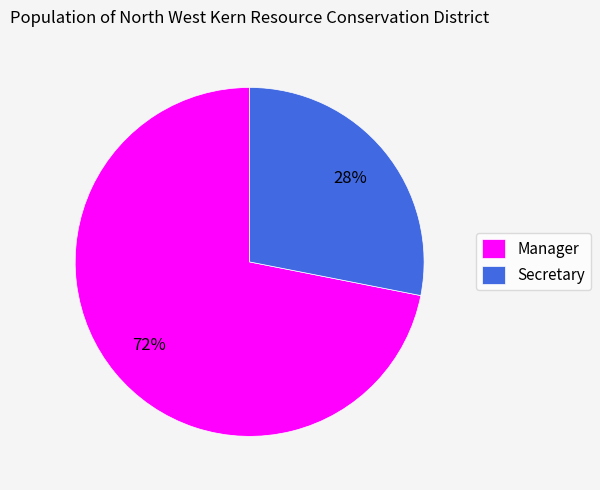

Count the number of slices in the pie.

2